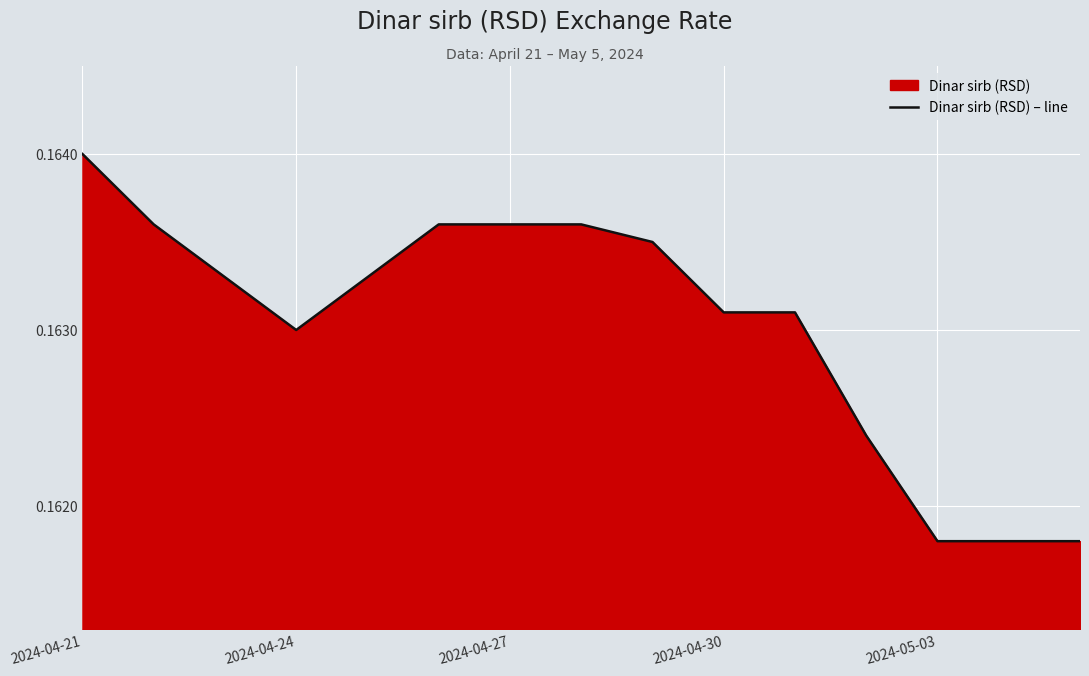

True or false: there are more than 0 points higher than both neighbors.

False